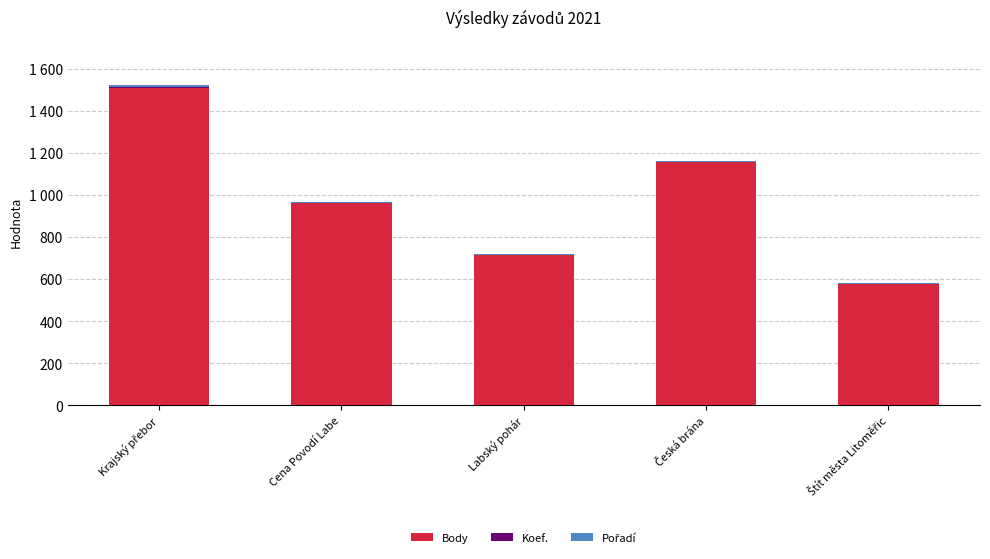

What position from the left is Krajský přebor?

1